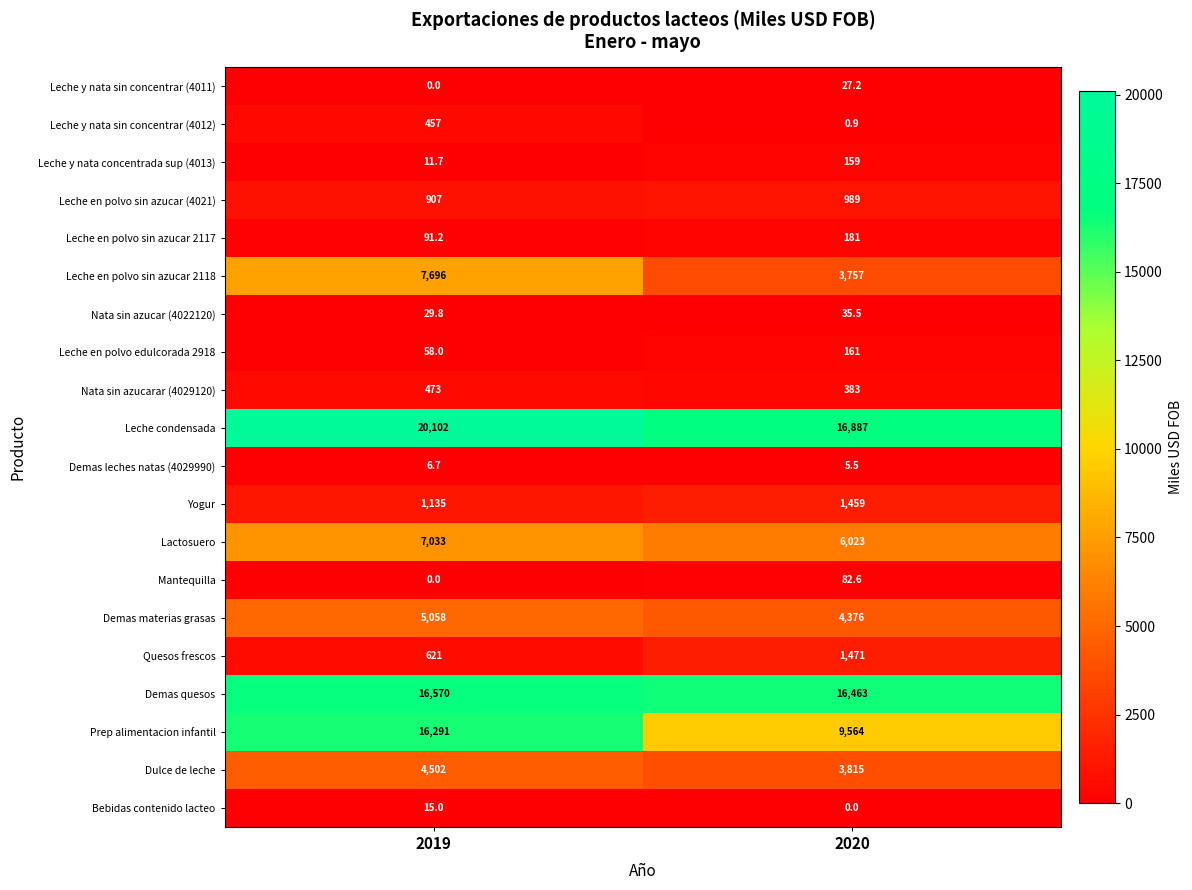

At which category is the sum across all series the highest?

2019